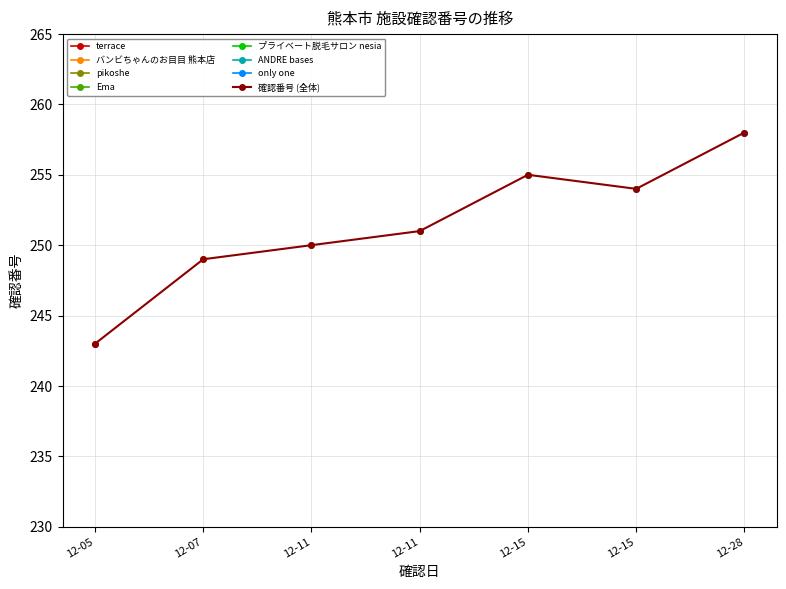

What is the value of the 1st point from the left?

243